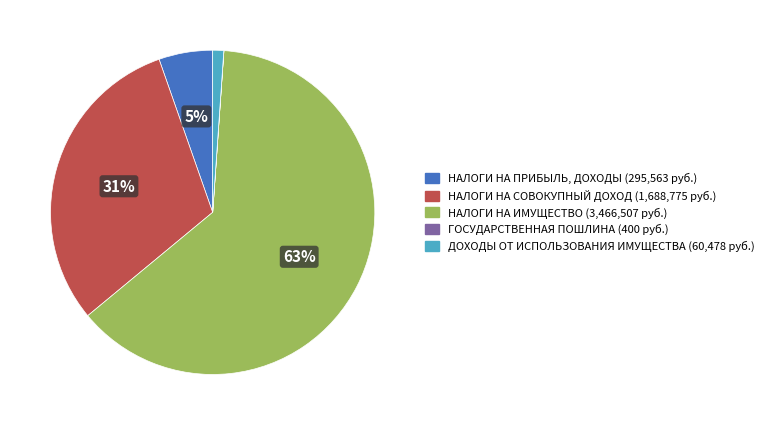

Is it true that НАЛОГИ НА ПРИБЫЛЬ, ДОХОДЫ is 5% of the pie?

True